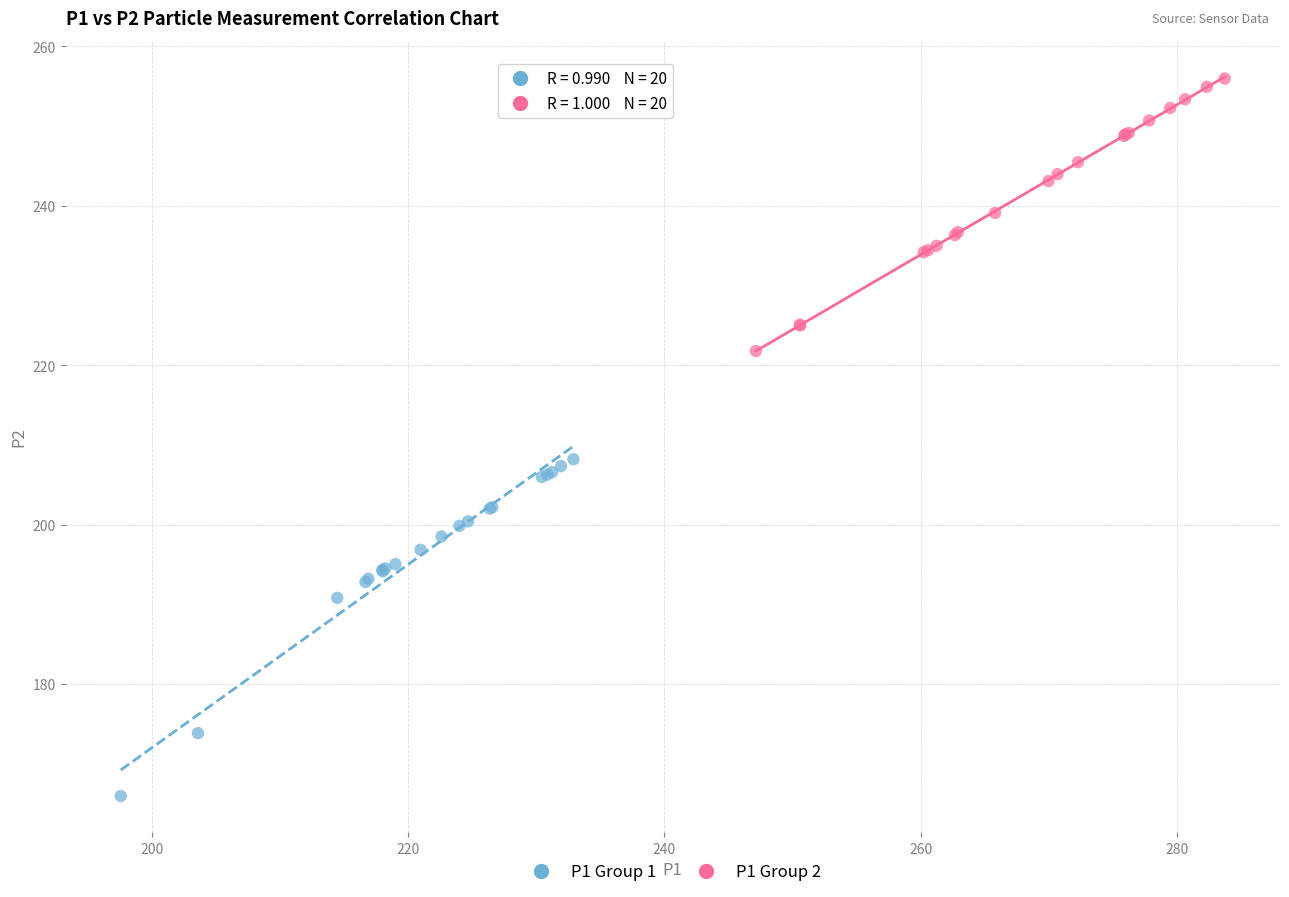

Which series has the widest spread of Y values?

P1 Group 1